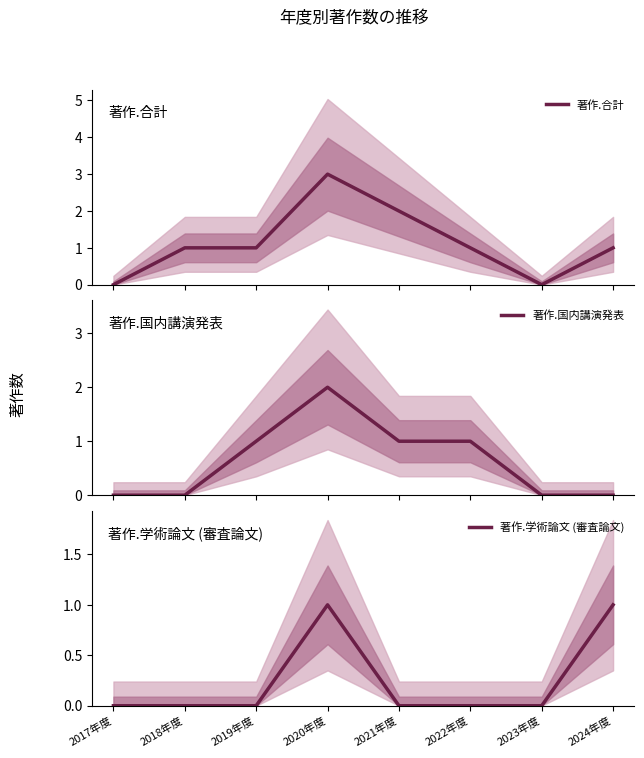

List the series in order of their overall mean, highest first.

著作.合計, 著作.国内講演発表, 著作.学術論文 (審査論文)